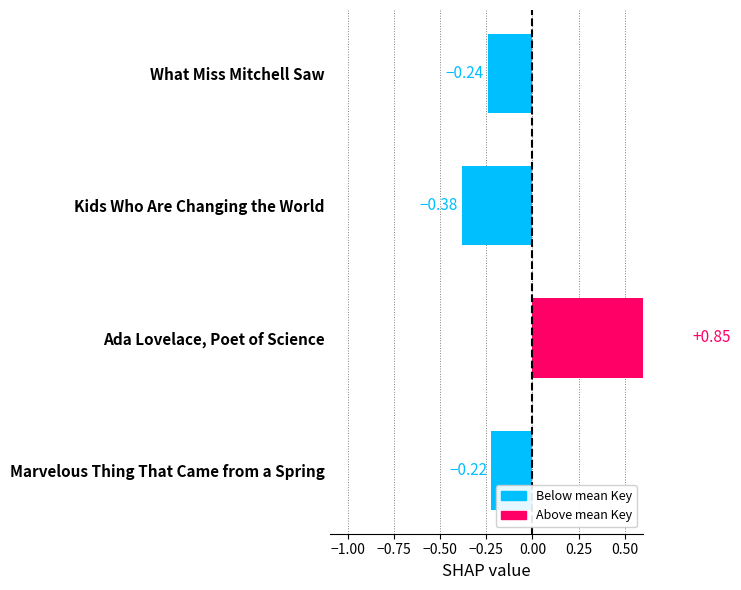

What is the value of the 2nd bar from the left?

-0.4